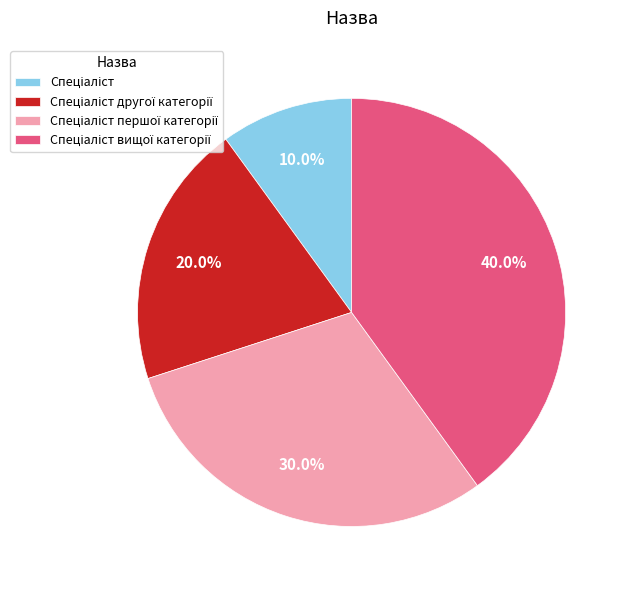

Does any single category account for the majority?

No